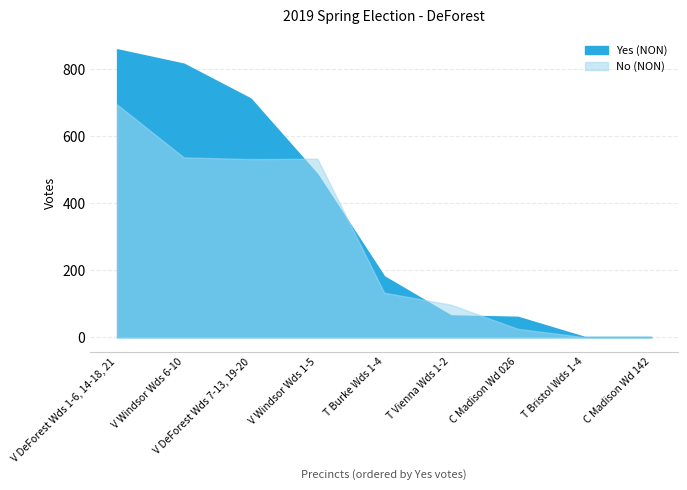

True or false: No (NON) and Yes (NON) cross at least once.

True